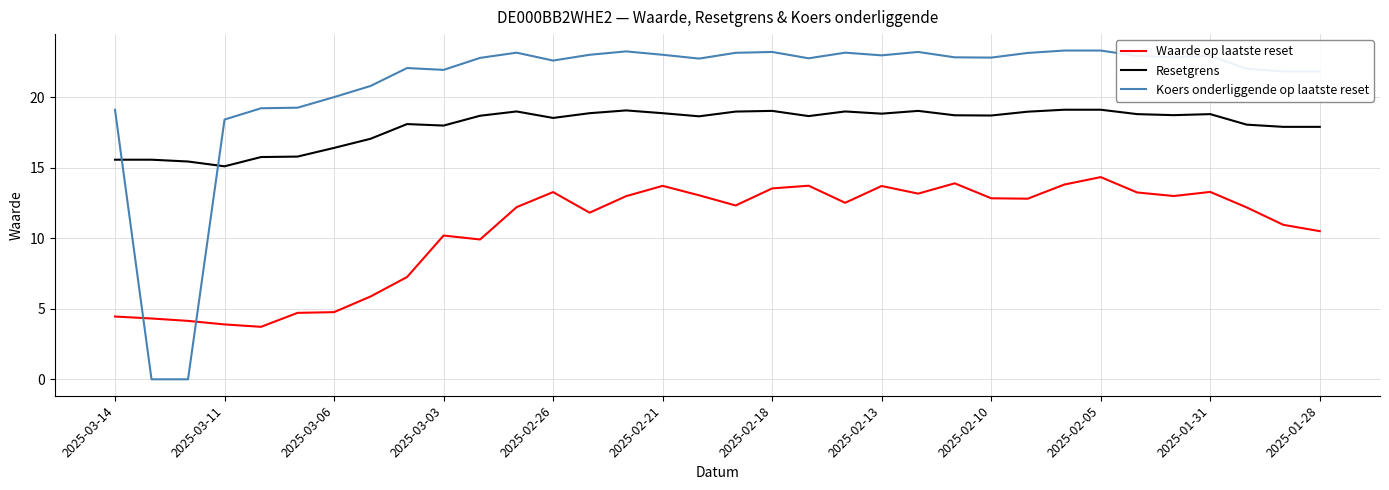

What is the difference between the maximum and minimum values in the Waarde op laatste reset series?

10.6